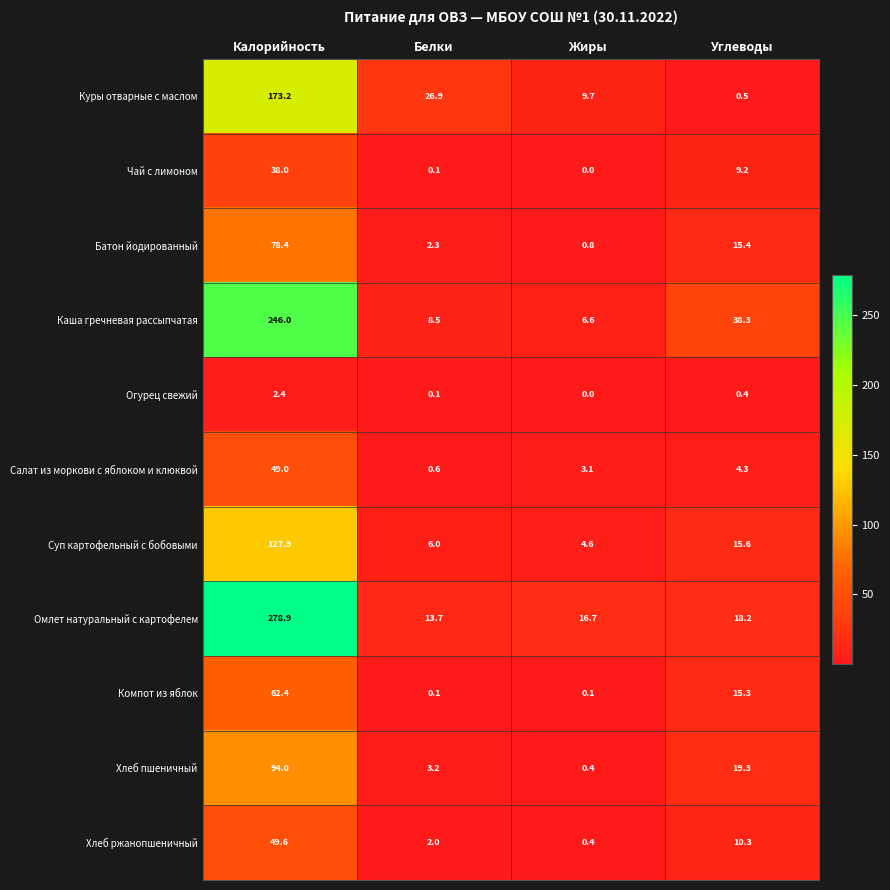

What is the difference between the highest and lowest values at Жиры?

16.7